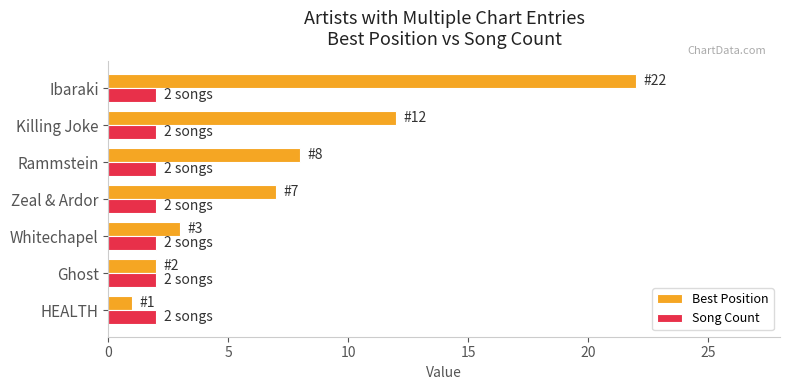

Between HEALTH and Ibaraki, which series saw the biggest shift?

Best Position